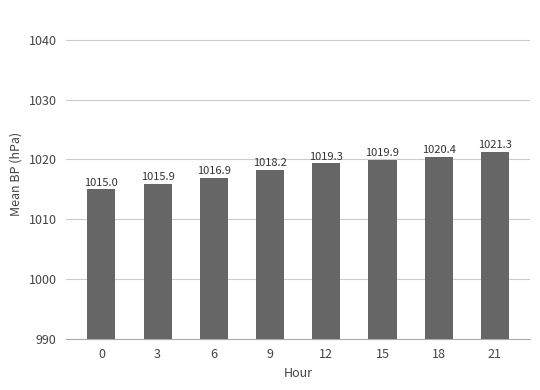

Does the chart contain any negative values?

No